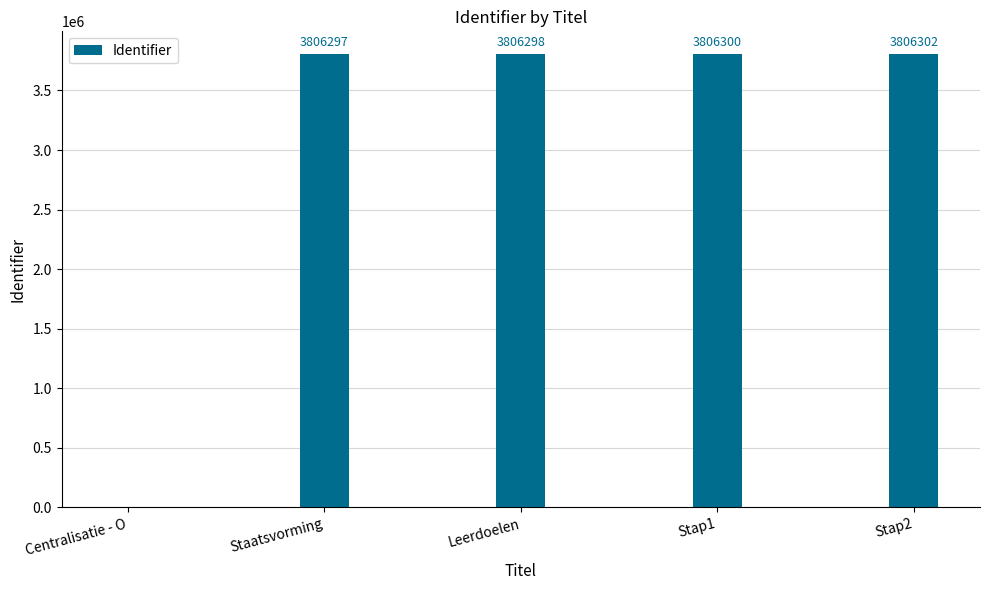

What is the sum of the values at Stap1 and Leerdoelen?

7612598